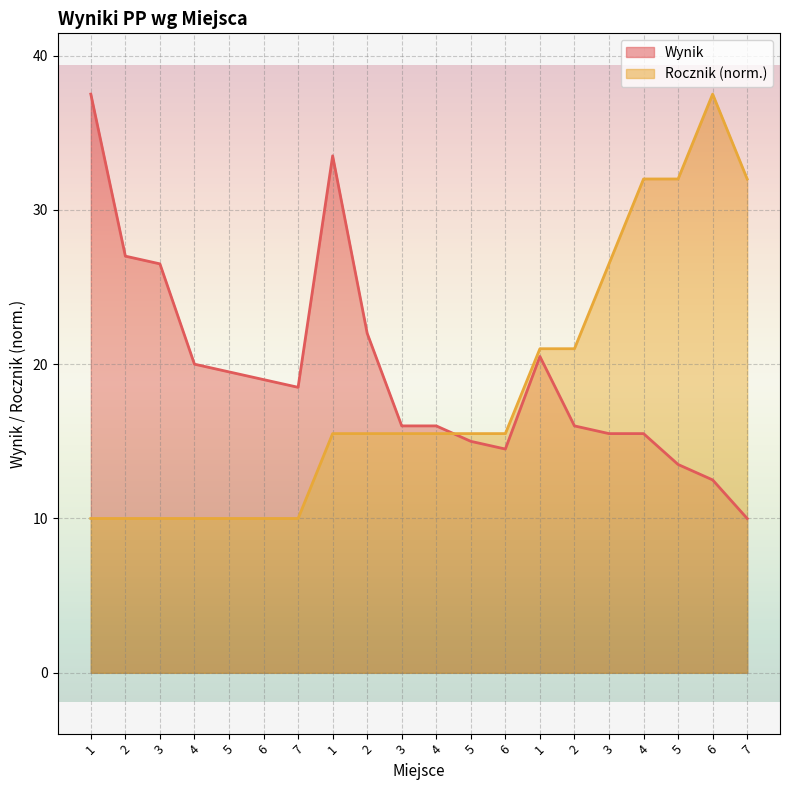

What is the total value across all series at 6?

29.0